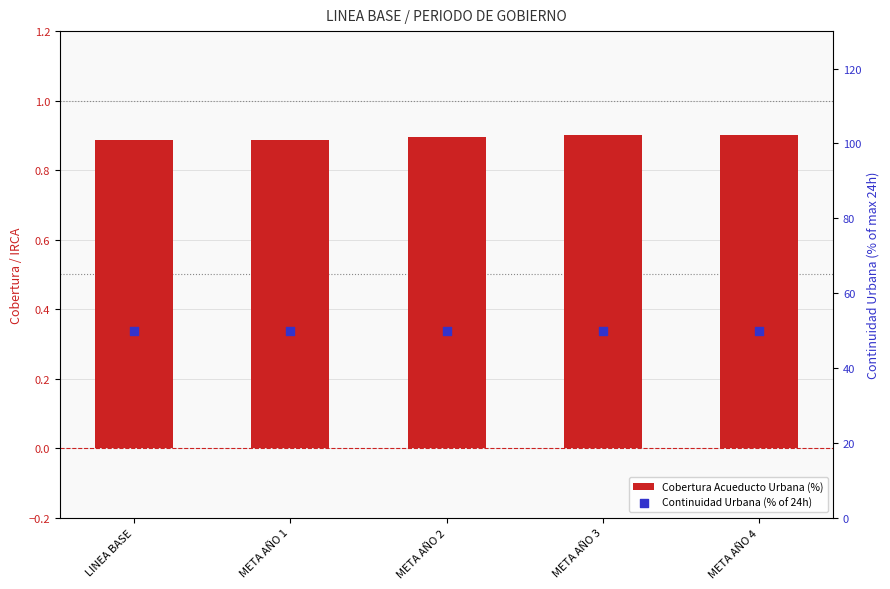

Which series reaches the maximum Y coordinate?

Continuidad Urbana (% of 24h)